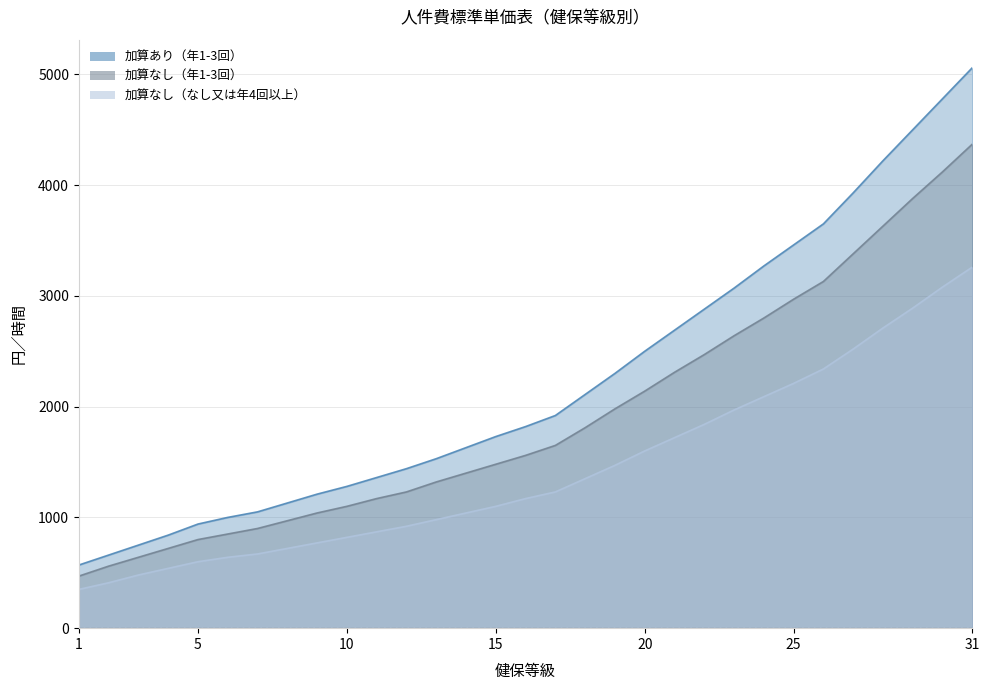

Rank the series by their maximum value, from lowest to highest.

加算なし（なし又は年4回以上）, 加算なし（年1-3回）, 加算あり（年1-3回）